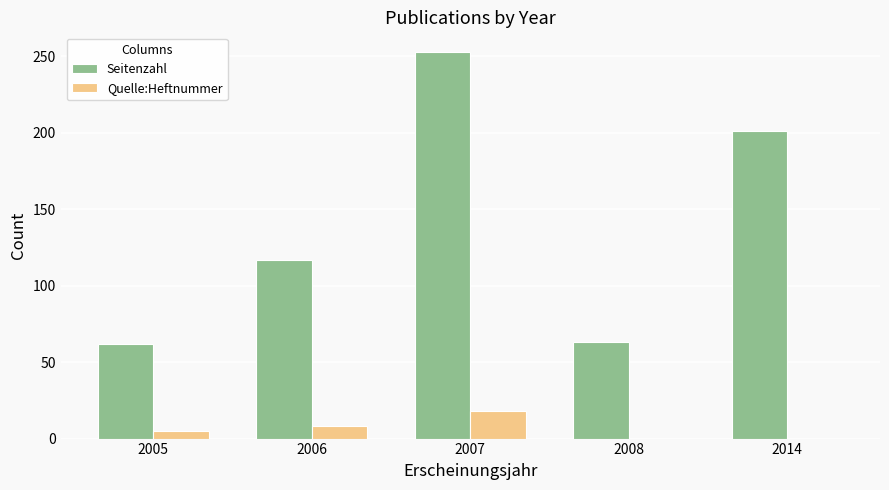

Which series has the largest total across all categories?

Seitenzahl